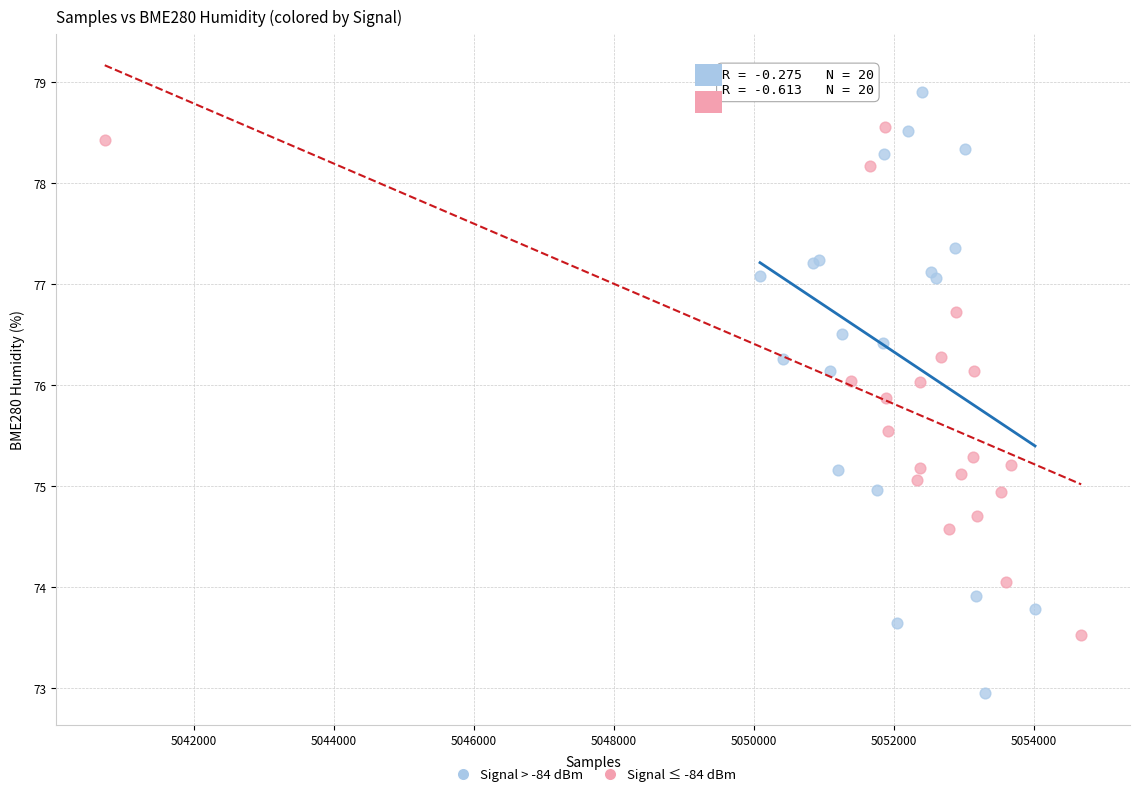

Which series has the widest spread of Y values?

Signal > -84 dBm